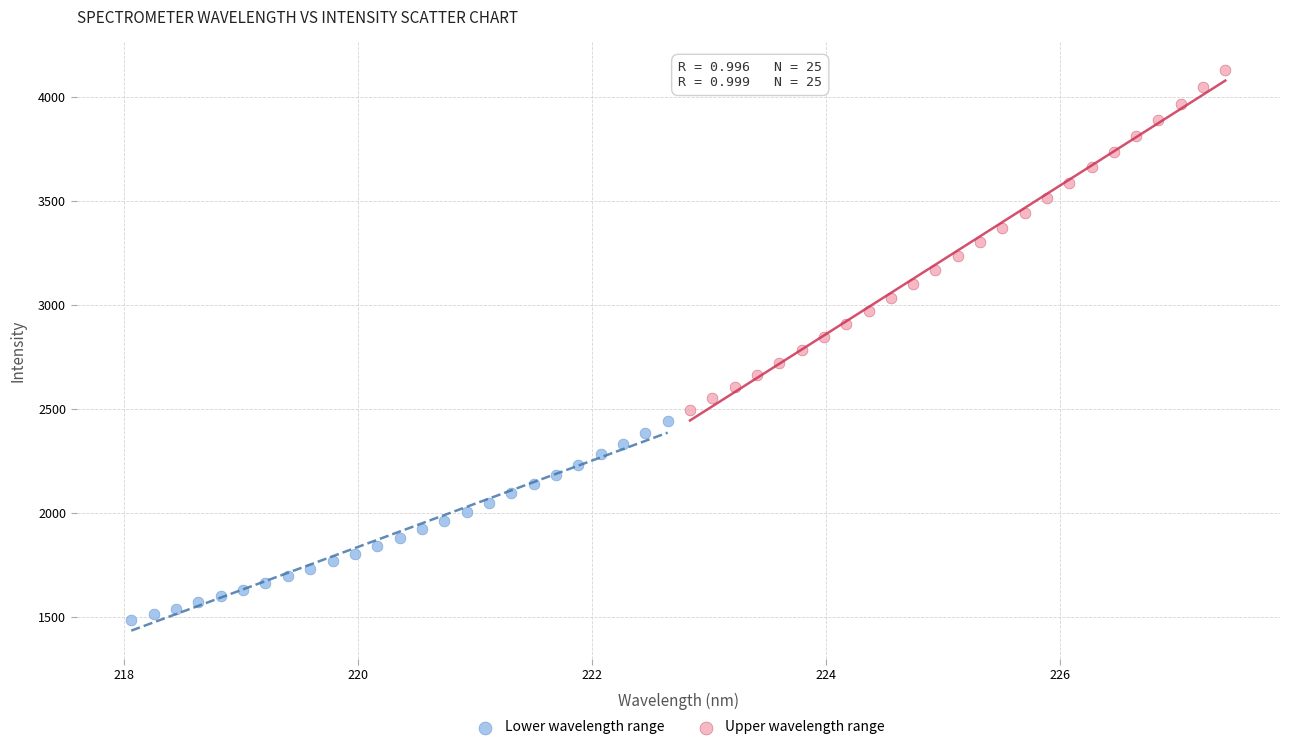

Which series has the largest Y range (max minus min)?

Upper wavelength range